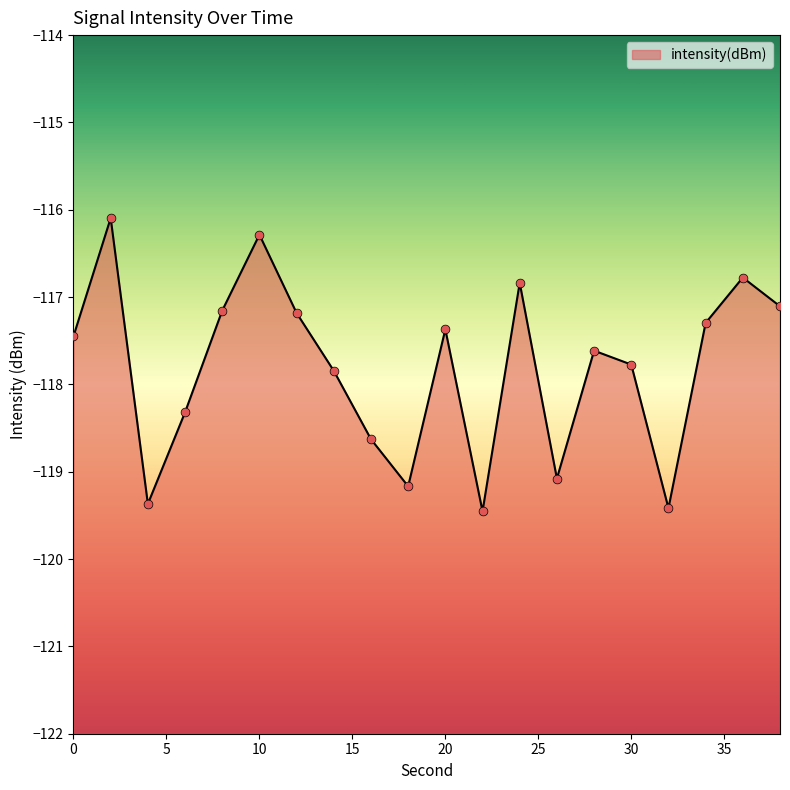

Between 30 and 24, which is larger?

24